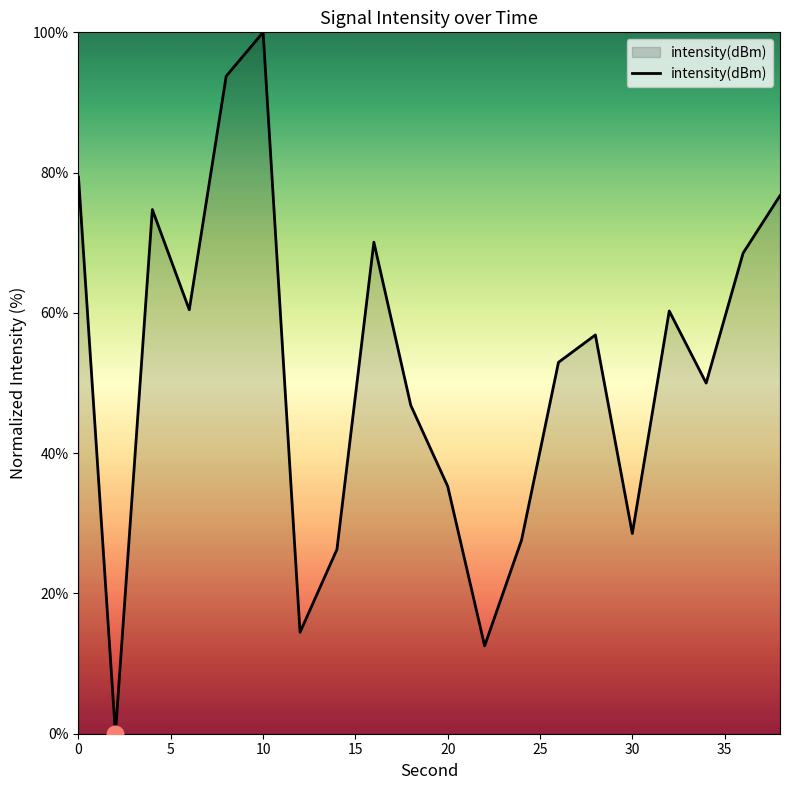

What is the difference between the maximum and minimum values?

100.0